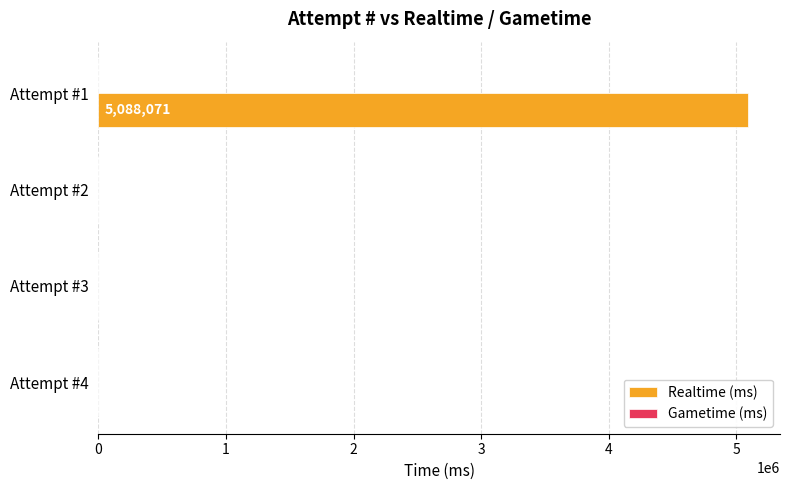

The value at Attempt #1 is 1310367. True or false?

False